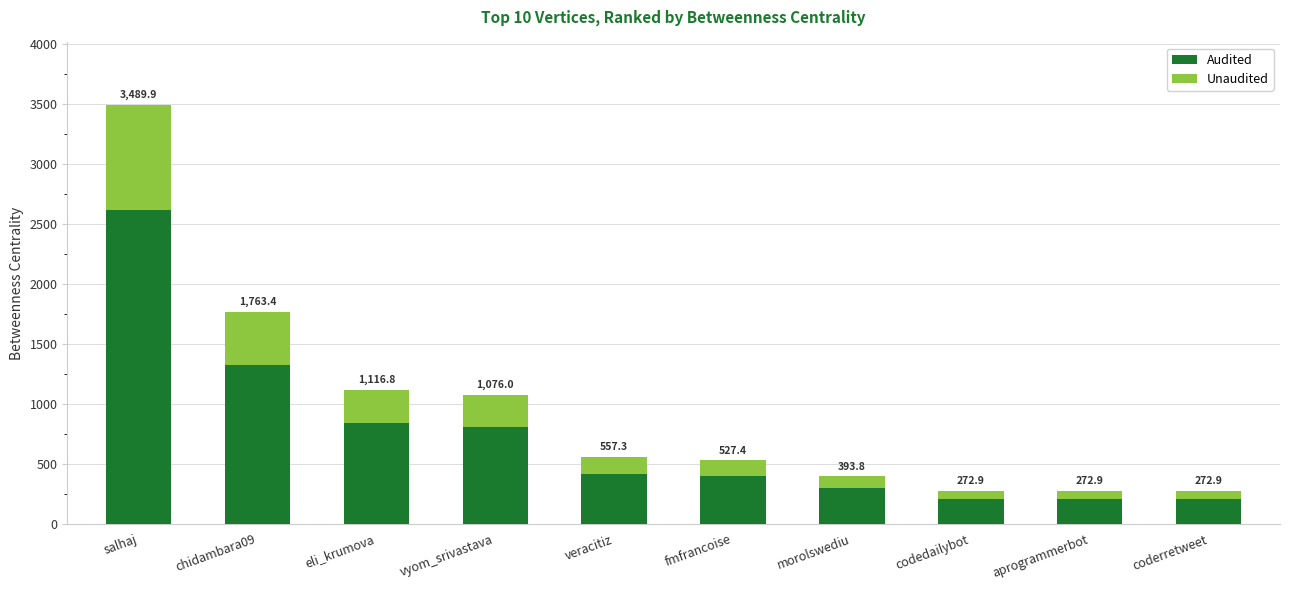

Does the chart contain stacked bars?

Yes